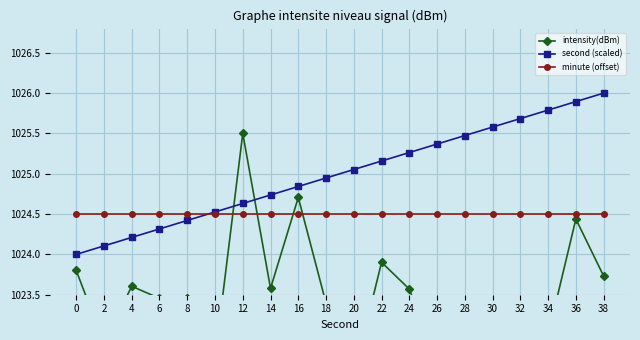

Which series ends up on top after the final intersection of minute (offset) and second (scaled)?

second (scaled)